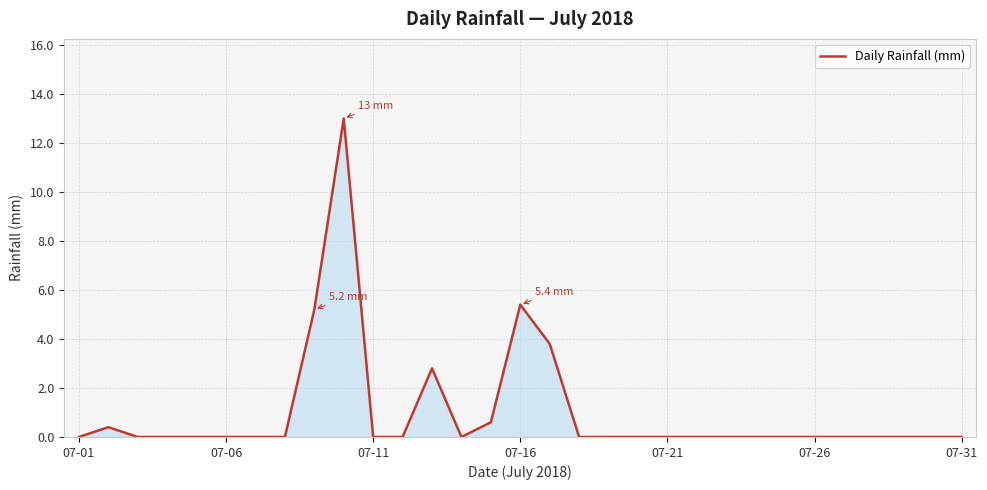

Reading left to right, transcribe all the data shown in this chart.

0.0	0.4	0.0	0.0	0.0	0.0	0.0	0.0	5.2	13.0	0.0	0.0	2.8	0.0	0.6	5.4	3.8	0.0	0.0	0.0	0.0	0.0	0.0	0.0	0.0	0.0	0.0	0.0	0.0	0.0	0.0